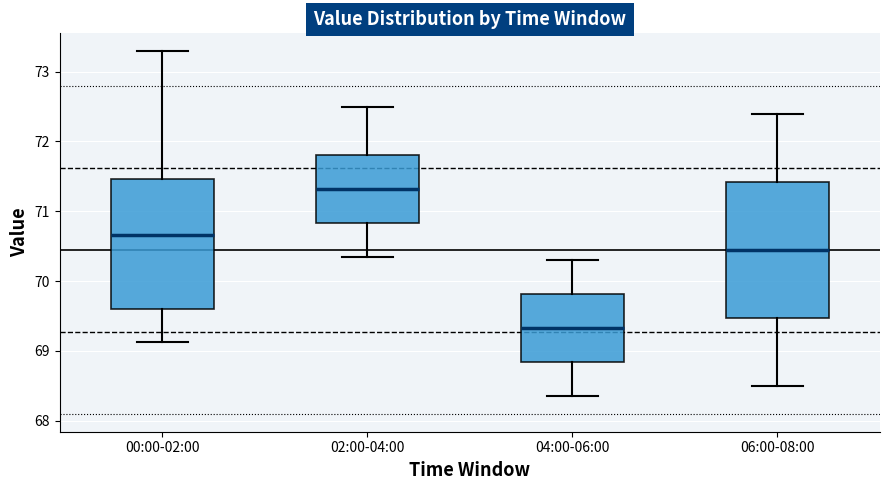

Where does the upper whisker of the box for 04:00-06:00 end on the y-axis? The values are not printed on the chart, so give them approximately, as read against the axis.

70.3